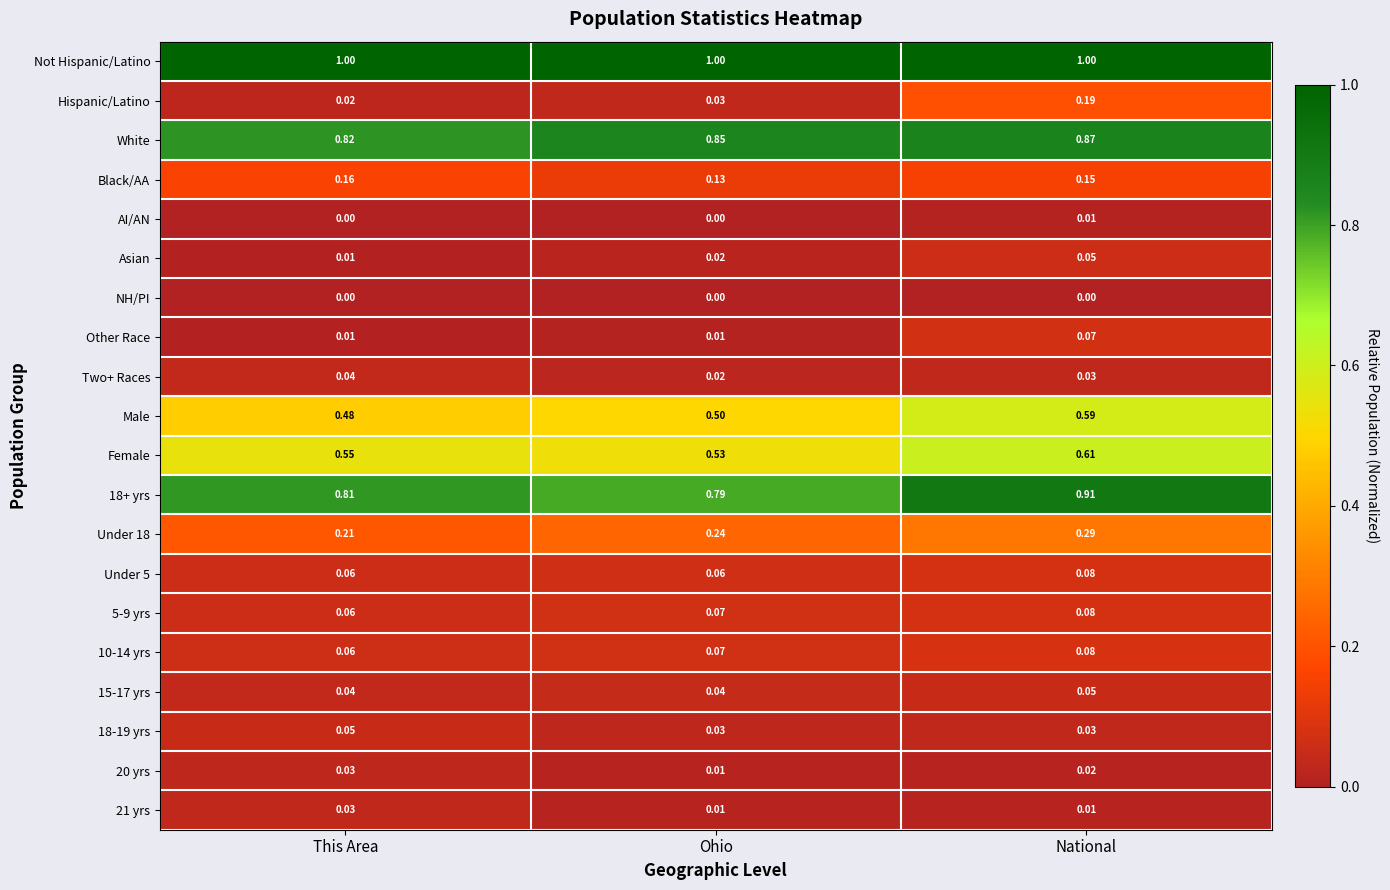

Which category has the highest value in the Male series?

National